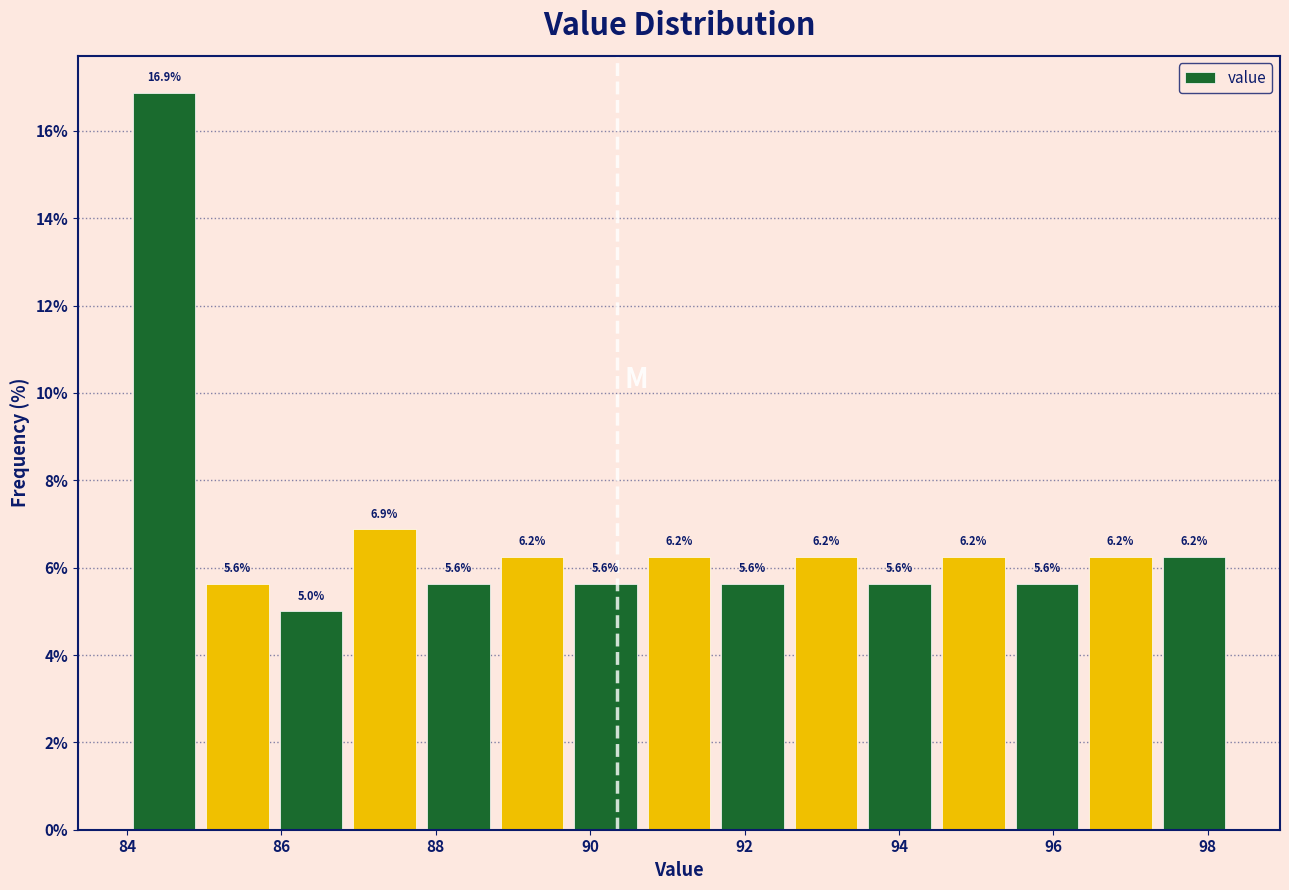

Reading left to right, transcribe this chart: for each bar, give the range it covers on the x-axis and its height. The bar edges are not printed on the chart, so give them approximately, as read against the axis.

84.0 to 85.0: 16.9
85.0 to 86.0: 5.6
86.0 to 86.8: 5.0
86.8 to 87.8: 6.9
87.8 to 88.8: 5.6
88.8 to 89.8: 6.2
89.8 to 90.6: 5.6
90.6 to 91.6: 6.2
91.6 to 92.6: 5.6
92.6 to 93.6: 6.2
93.6 to 94.4: 5.6
94.4 to 95.4: 6.2
95.4 to 96.4: 5.6
96.4 to 97.4: 6.2
97.4 to 98.4: 6.2